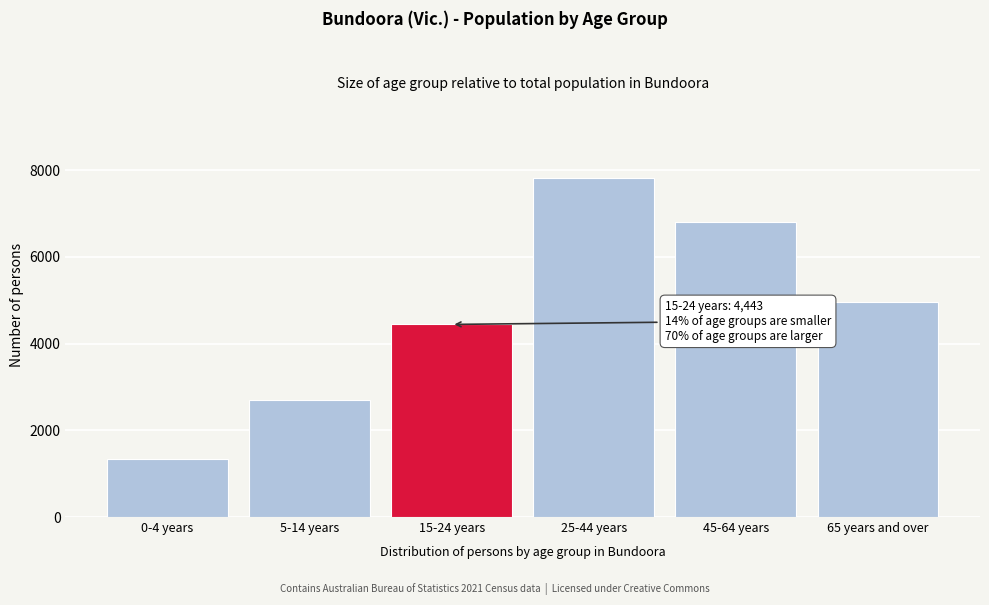

Reading left to right, list all the values displayed in this chart.

0-4 years=1345	5-14 years=2689	15-24 years=4443	25-44 years=7824	45-64 years=6810	65 years and over=4964